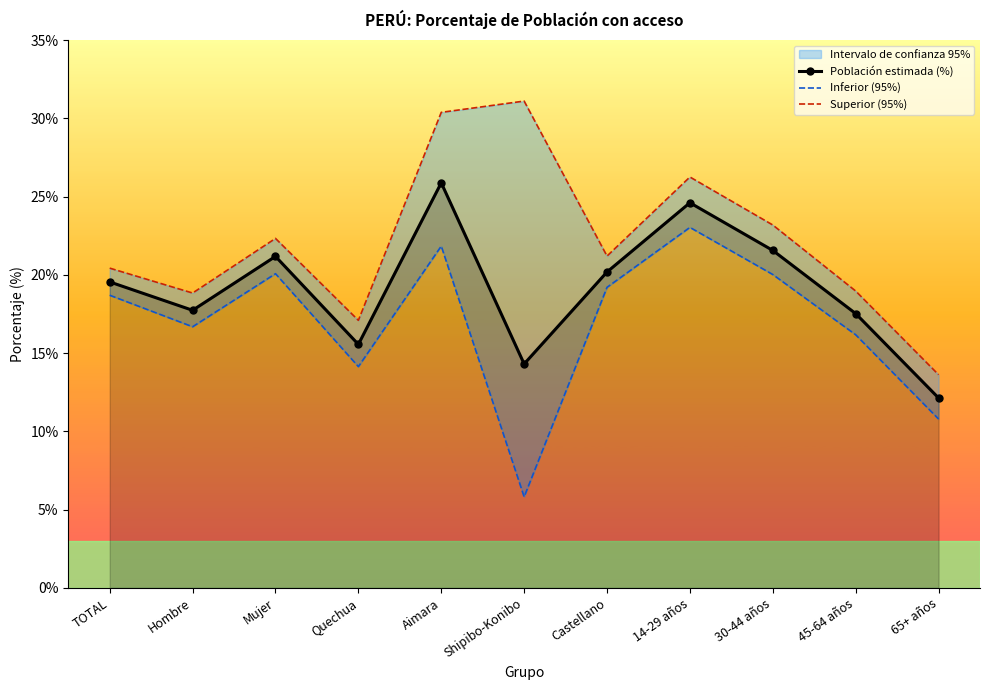

How many values in the Población estimada (%) series are below 19?

5